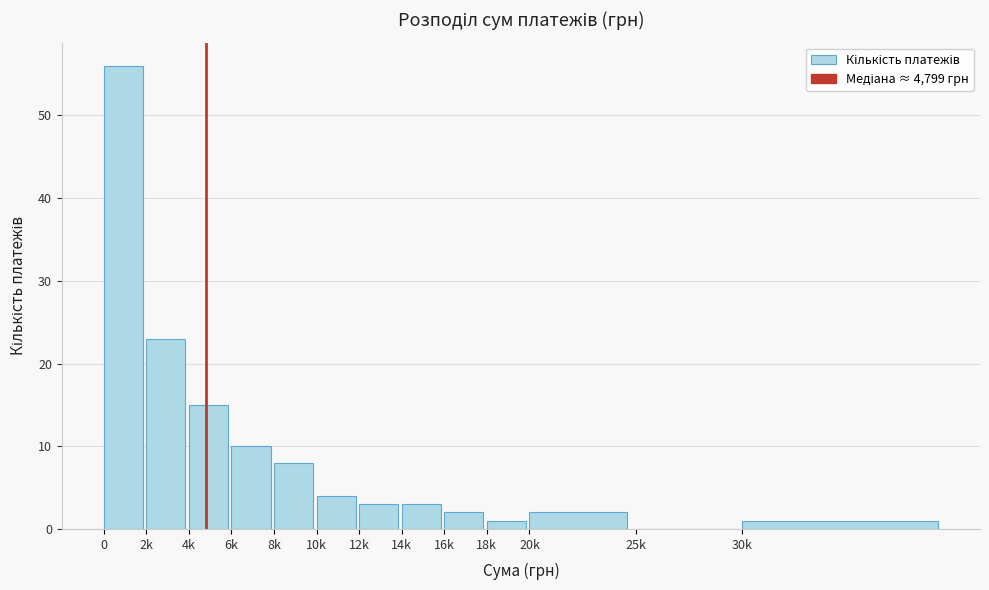

Reading left to right, transcribe all the data shown in this chart.

0=56	2k=23	4k=15	6k=10	8k=8	10k=4	12k=3	14k=3	16k=2	18k=1	20k=2	25k=0	30k=1